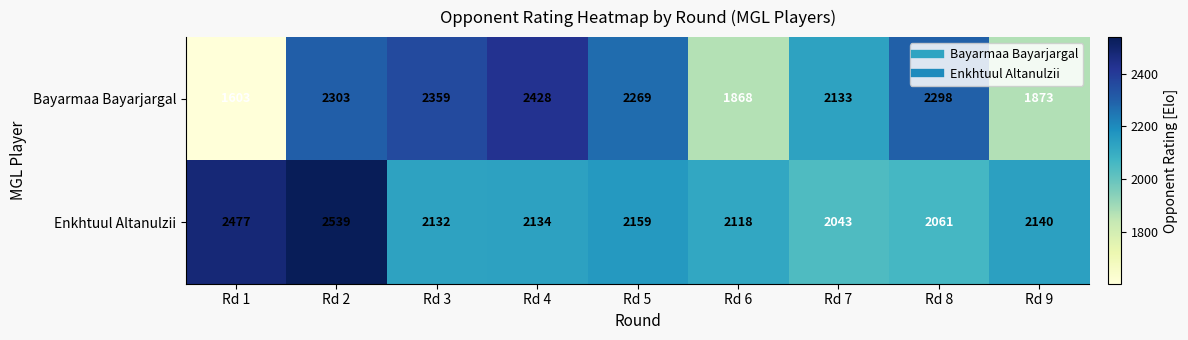

What is the difference between the second highest and minimum values in the Enkhtuul Altanulzii series?

434